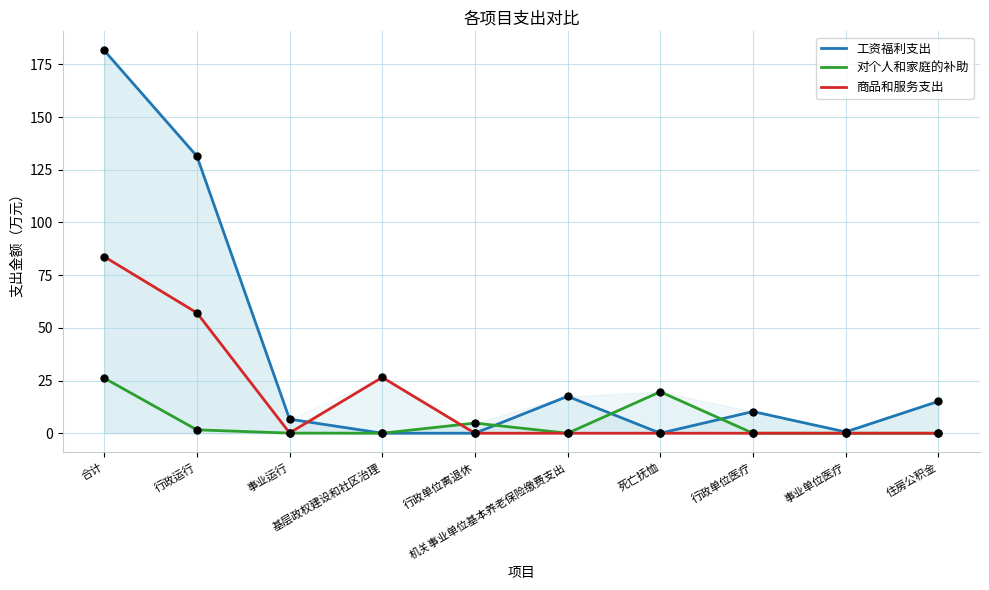

Which series has the largest total across all categories?

工资福利支出